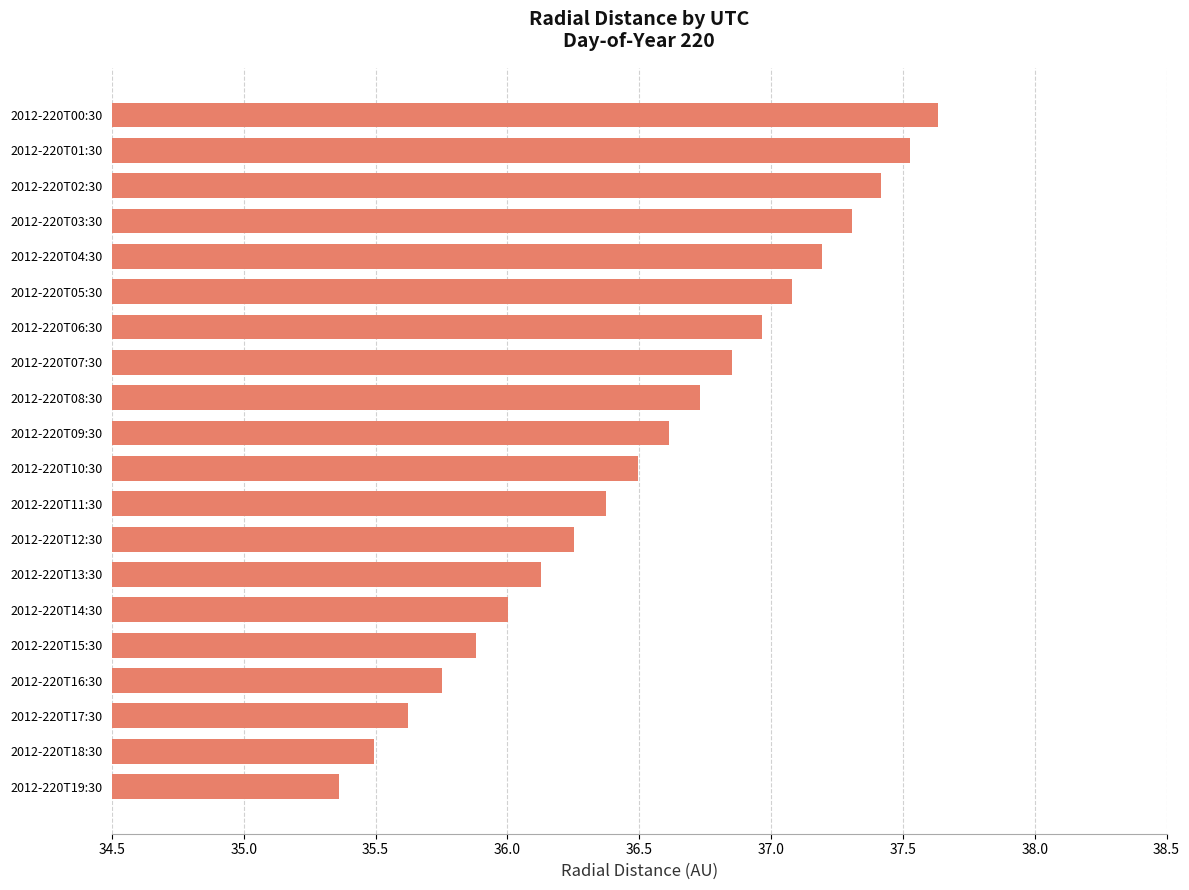

How many series are shown in this chart?

1